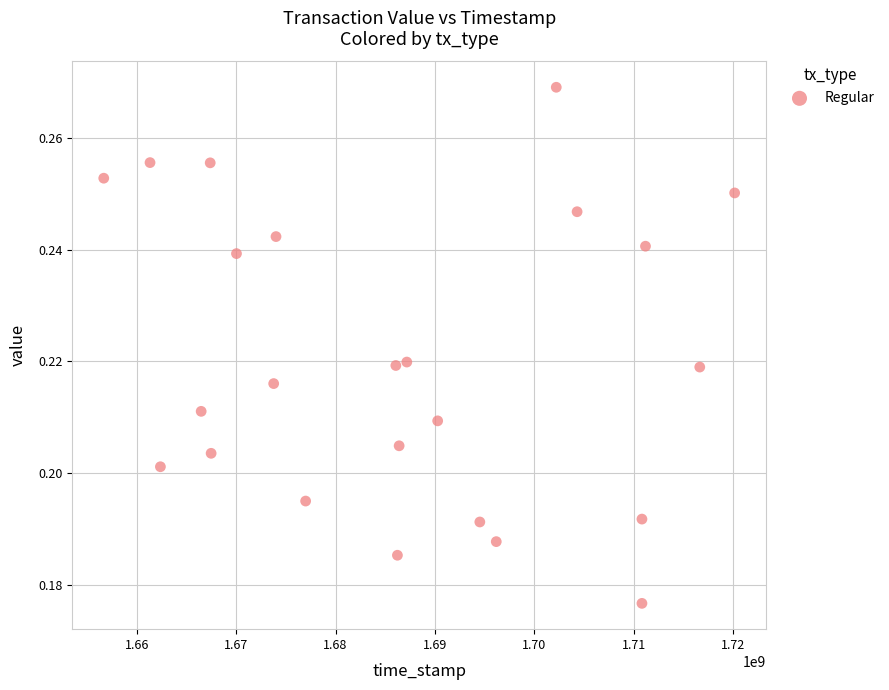

How many points are shown in the scatter plot?

24